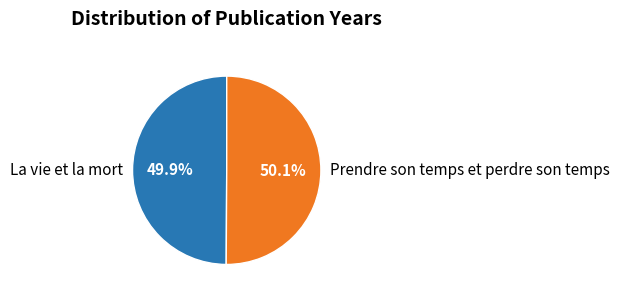

What is the ratio of the value at La vie et la mort to the value at Prendre son temps et perdre son temps?

1.0